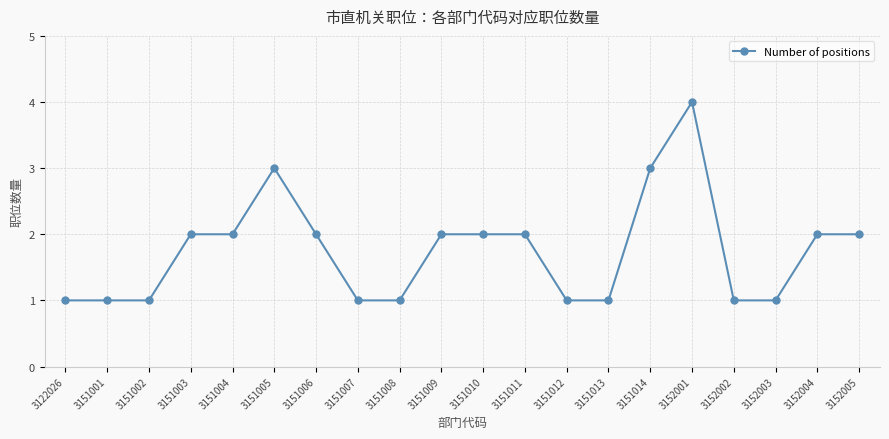

Between 3152005 and 3151007, which is larger?

3152005